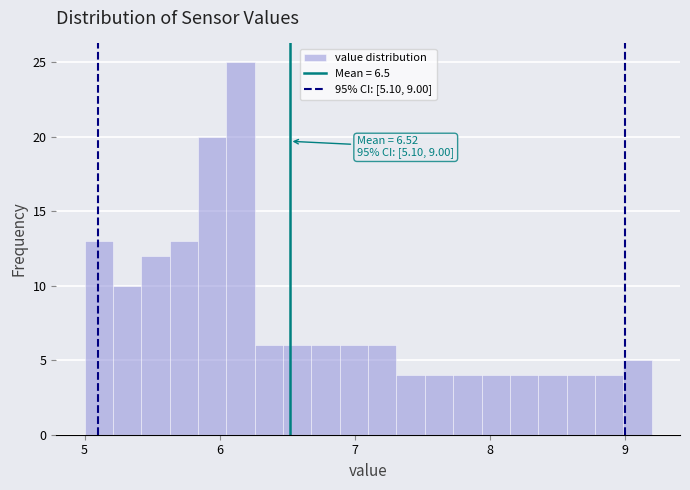

Around what value on the x-axis is the tallest bar? Give the approximate position of its centre, as read against the axis.

6.2